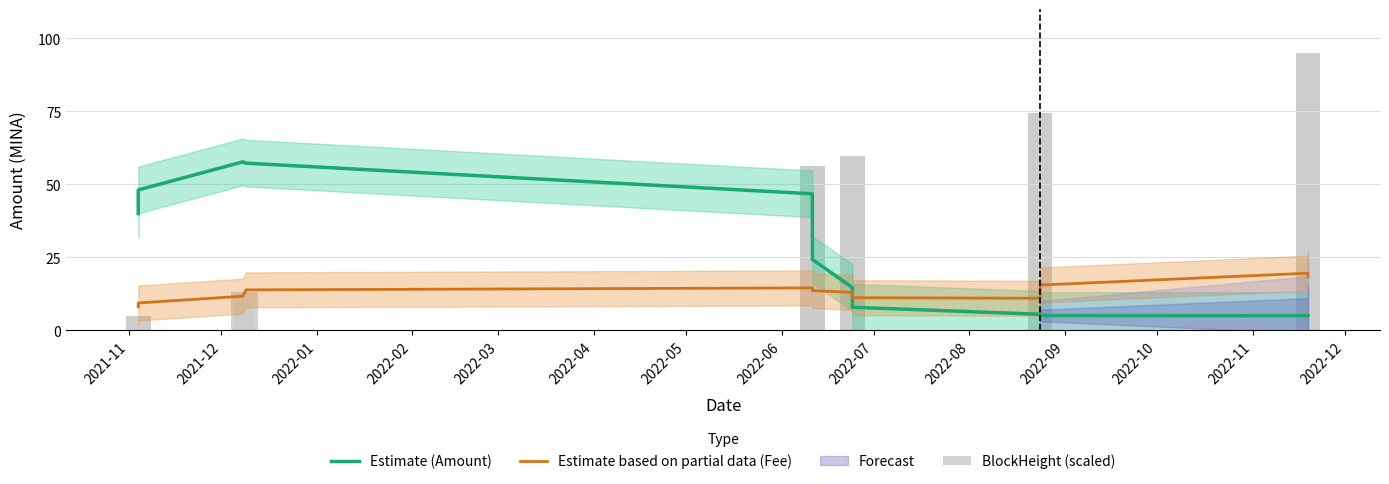

Are the bars horizontal?

No